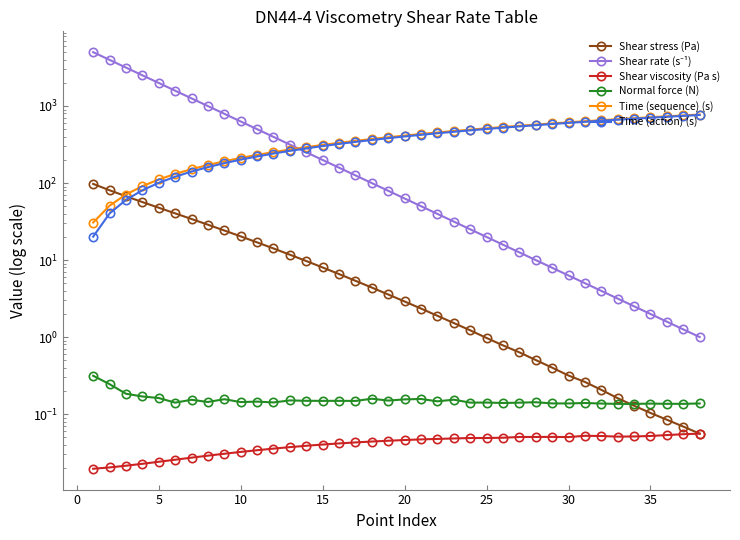

True or false: Shear rate (s⁻¹) and Shear stress (Pa) intersect in this chart.

False